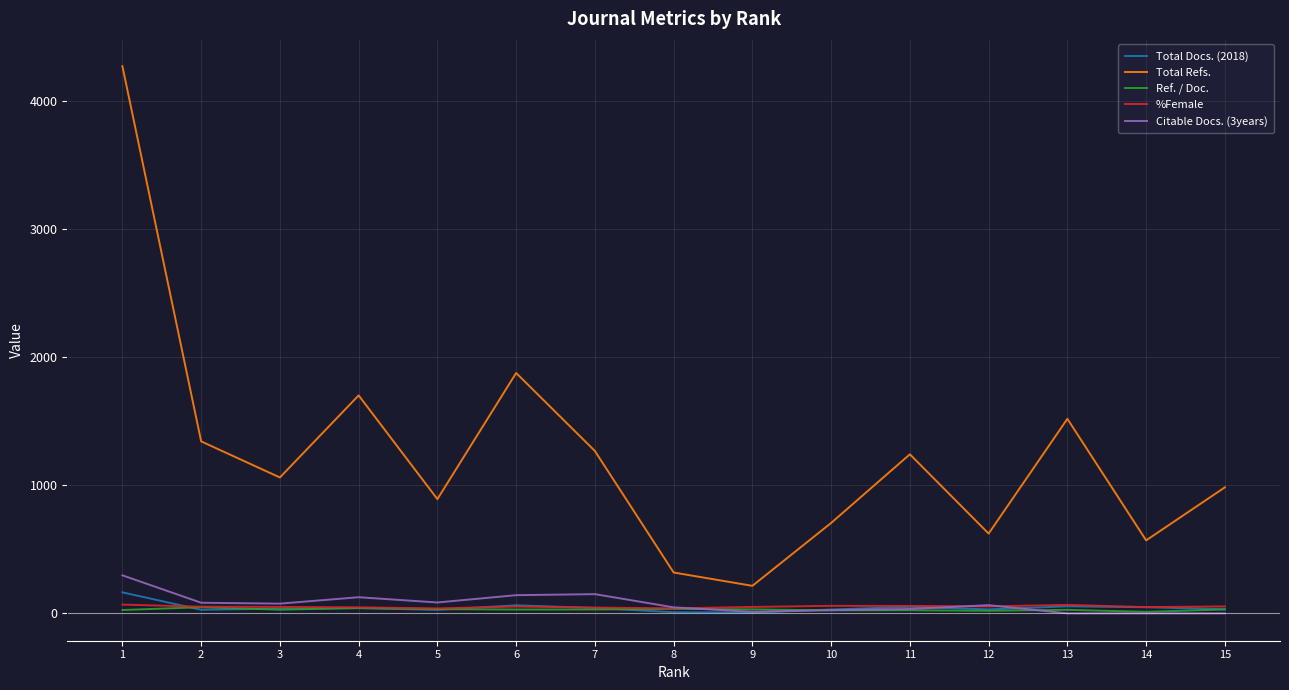

Between 4 and 8, which series saw the biggest shift?

Total Refs.